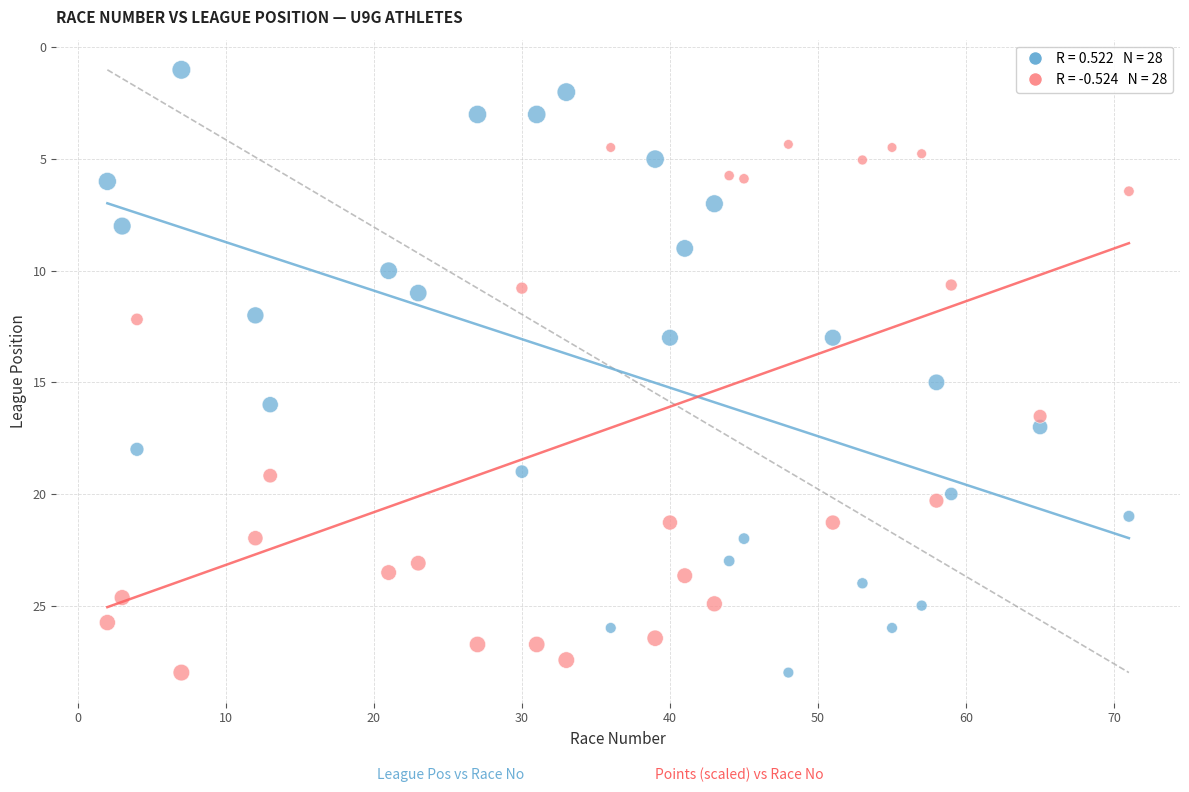

Across all data points, what is the range of Y values (max minus min)?

27.0